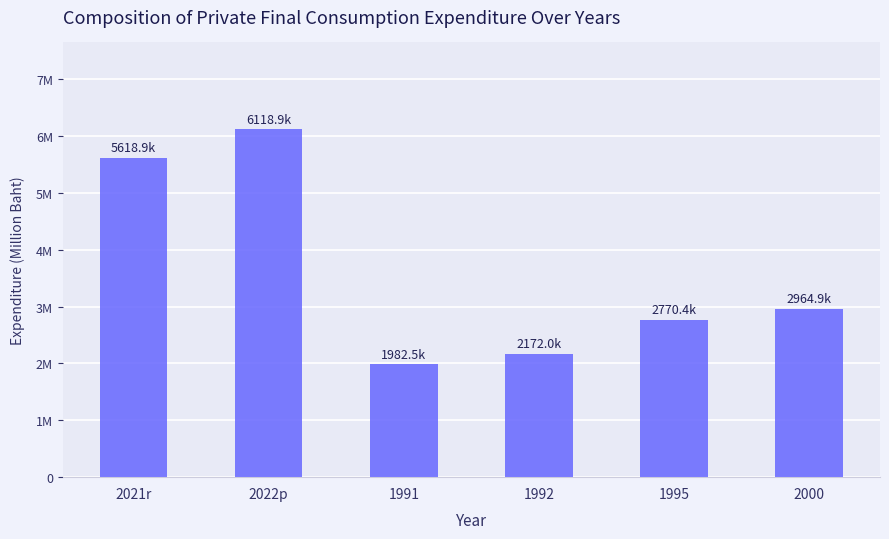

Reading right to left, list all the values displayed in this chart.

2964892	2770380	2172020	1982547	6118947	5618877